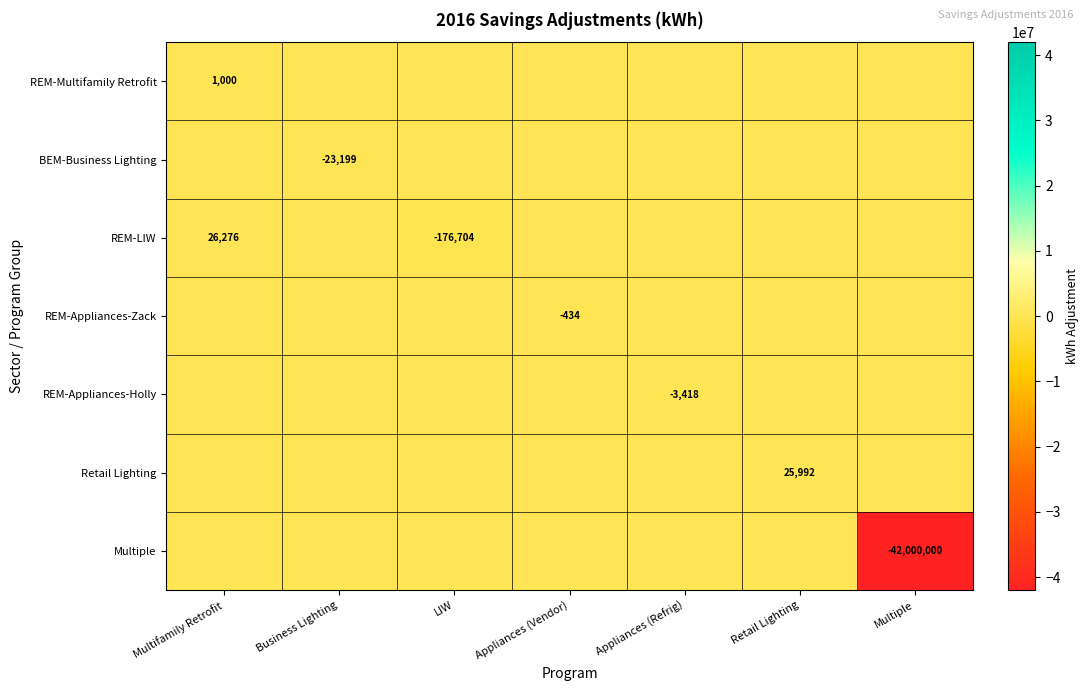

At how many categories does at least one series exceed -12768370?

7